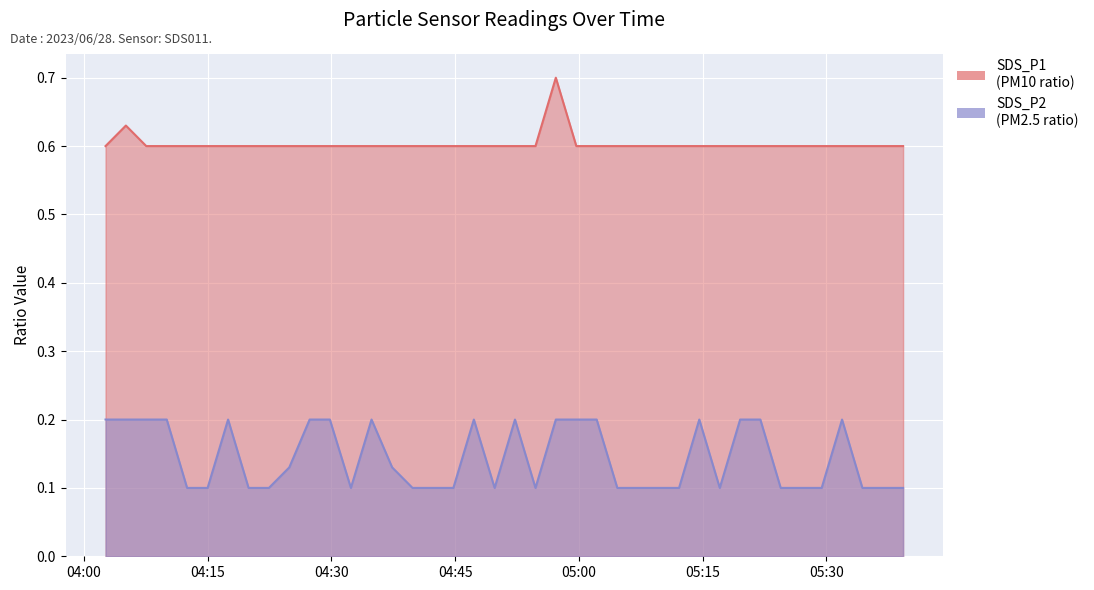

What is the value of the SDS_P2 point at the 27th from the left?

0.1